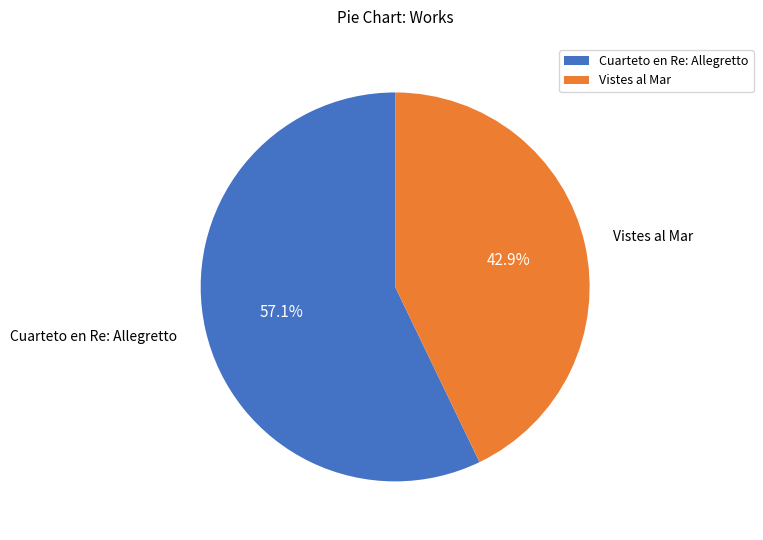

Approximately how many times larger is the value at Cuarteto en Re: Allegretto compared to Vistes al Mar?

1.3